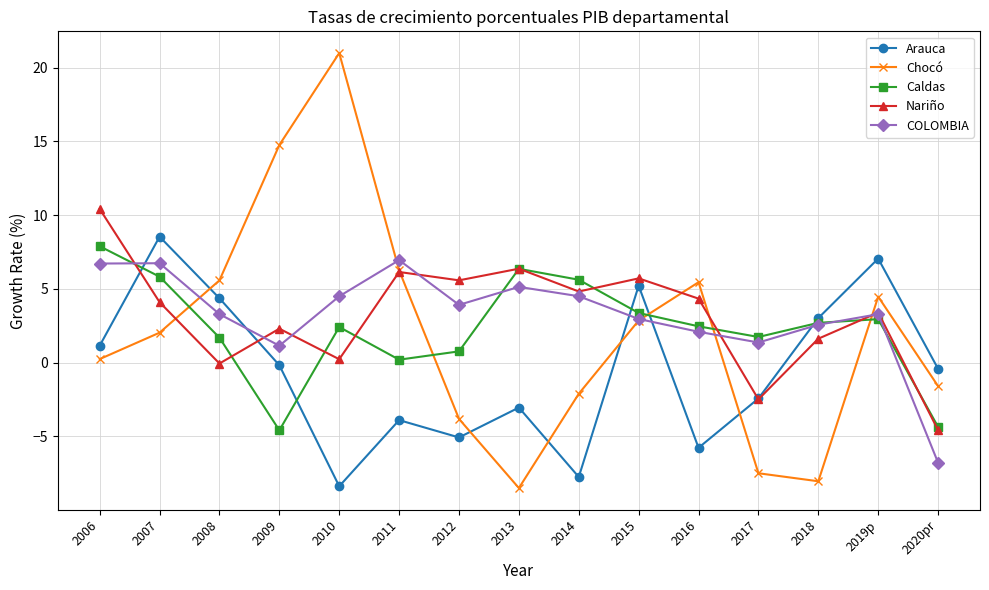

Which series ends up on top after the final intersection of COLOMBIA and Arauca?

Arauca